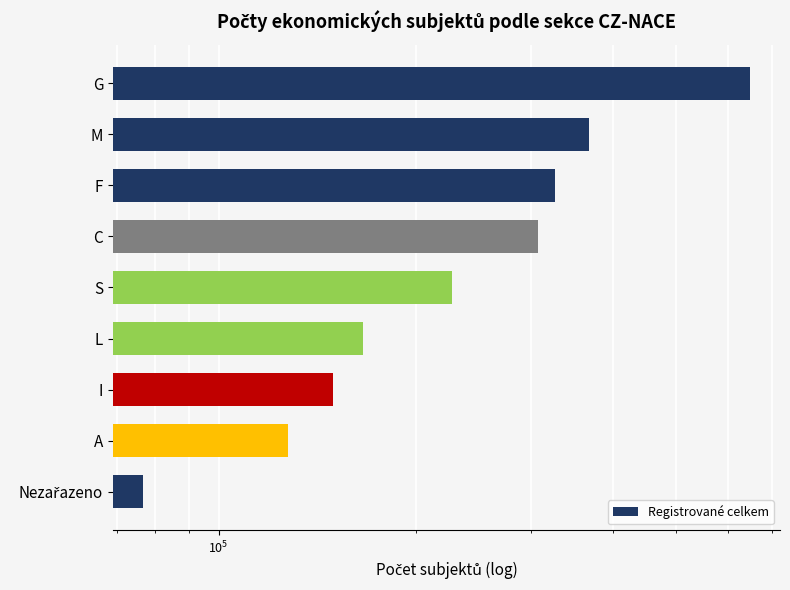

How many values are below 226864?

4